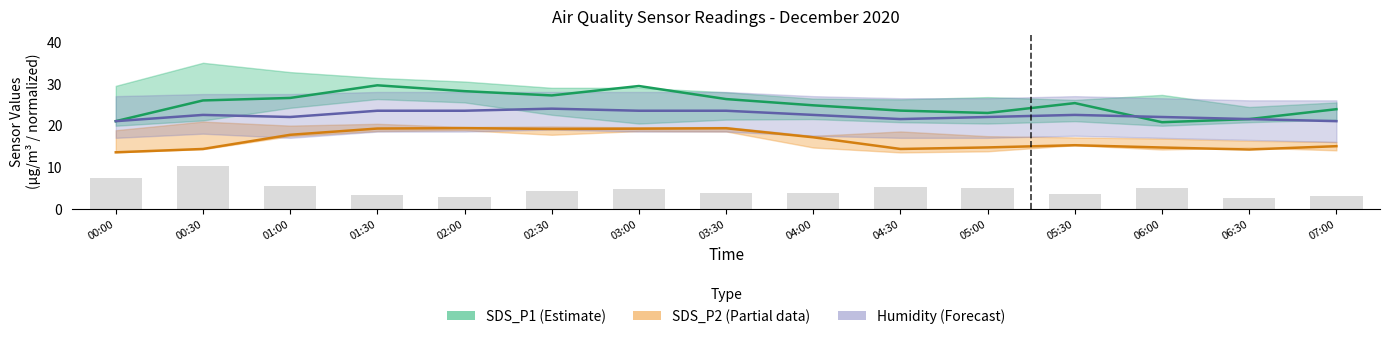

Reading right to left, extract all data points from this chart.

SDS_P1 (Estimate): 07:00=23.9	06:30=21.5	06:00=20.8	05:30=25.3	05:00=23.0	04:30=23.5	04:00=24.8	03:30=26.3	03:00=29.4	02:30=27.2	02:00=28.2	01:30=29.6	01:00=26.6	00:30=26.0	00:00=21.0
SDS_P2 (Partial): 07:00=15.0	06:30=14.2	06:00=14.7	05:30=15.2	05:00=14.7	04:30=14.3	04:00=17.1	03:30=19.3	03:00=19.2	02:30=19.1	02:00=19.3	01:30=19.2	01:00=17.7	00:30=14.3	00:00=13.5
Humidity (Forecast): 07:00=21.0	06:30=21.5	06:00=22.0	05:30=22.5	05:00=22.0	04:30=21.5	04:00=22.5	03:30=23.5	03:00=23.5	02:30=24.0	02:00=23.5	01:30=23.5	01:00=22.0	00:30=22.5	00:00=21.0